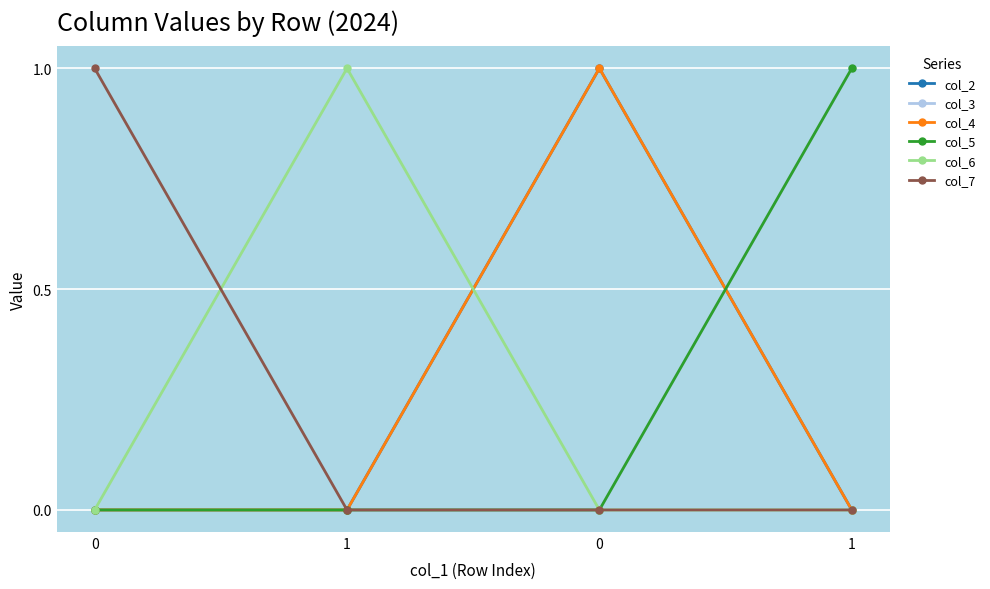

True or false: col_2 and col_6 intersect in this chart.

True